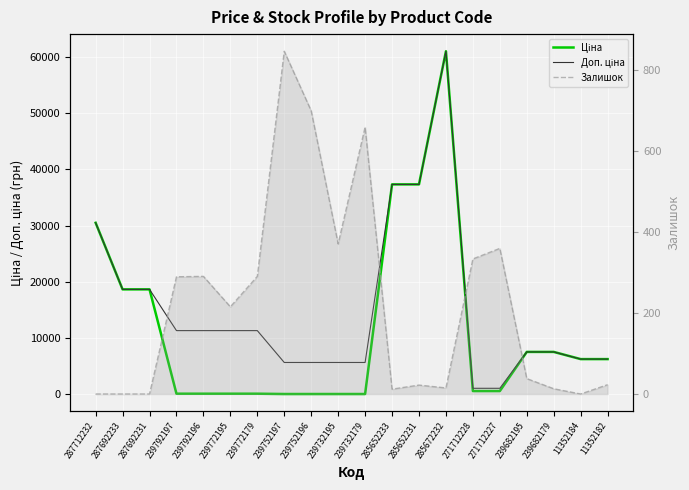

At which label does Залишок first exceed 215?

239792197